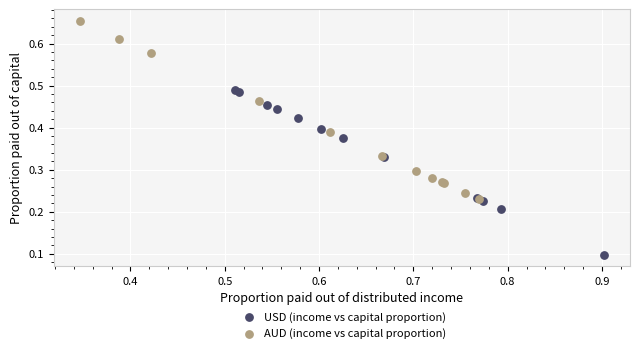

Which series contains the lowest Y value?

USD (income vs capital proportion)